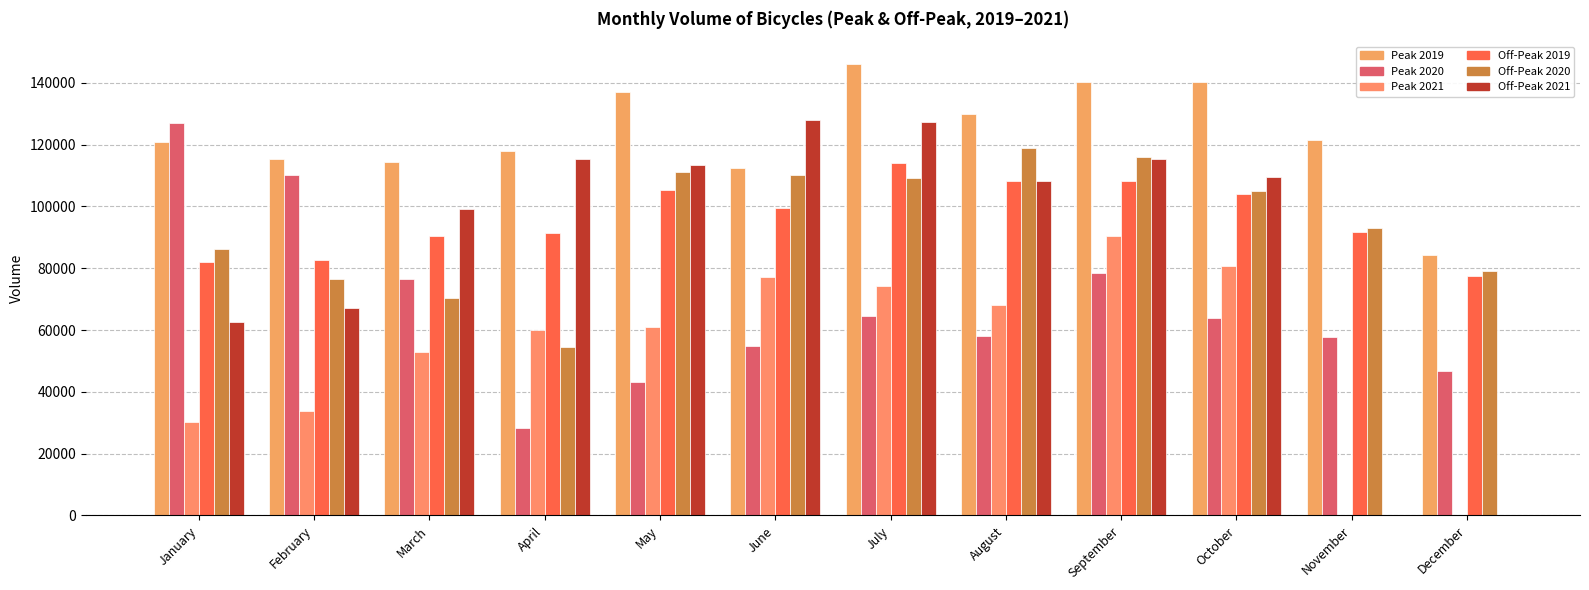

What are all the series names shown in the legend?

Peak 2019, Peak 2020, Peak 2021, Off-Peak 2019, Off-Peak 2020, Off-Peak 2021